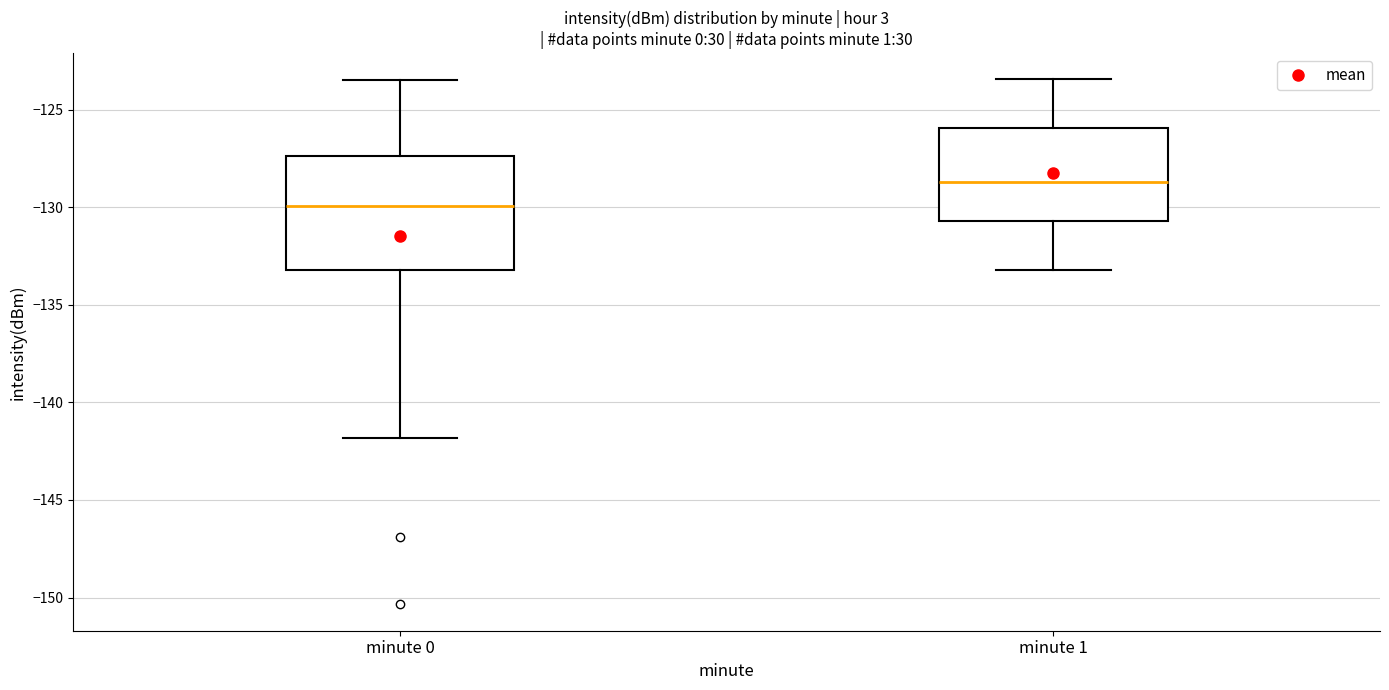

Comparing the boxes themselves (not the whiskers), which one is the tallest?

minute 0